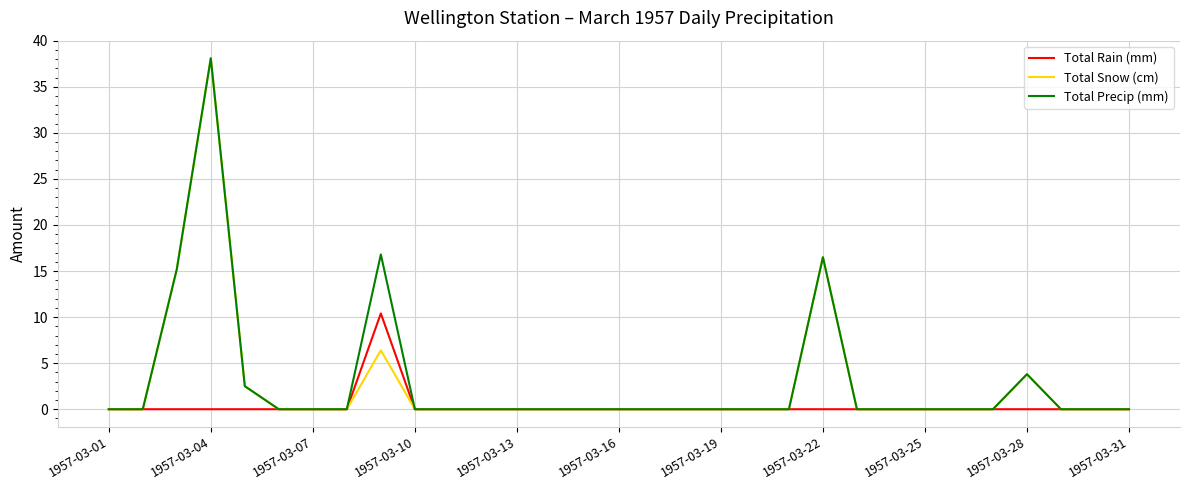

What are all the series names shown in the legend?

Total Rain (mm), Total Snow (cm), Total Precip (mm)